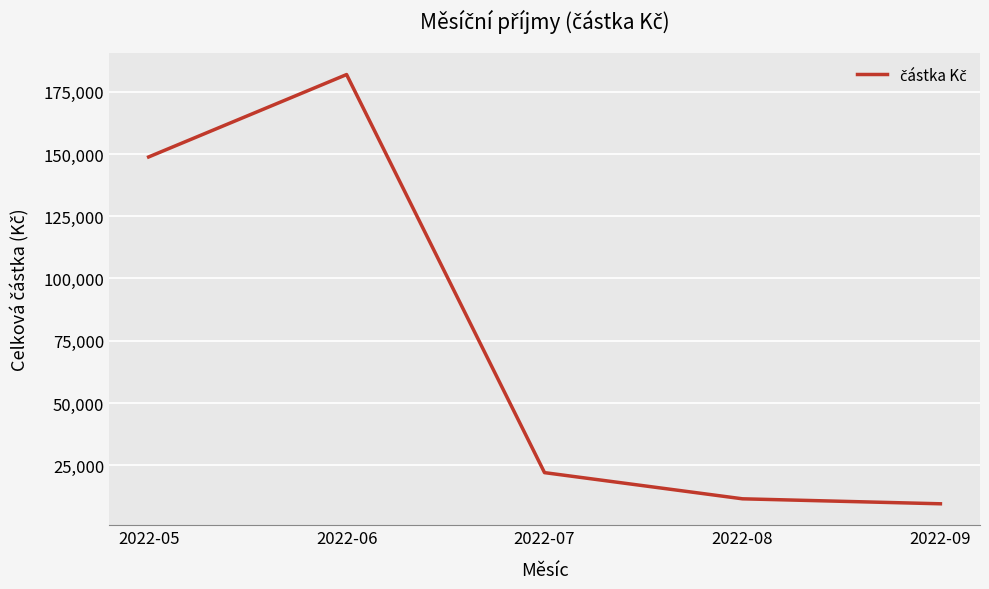

True or false: the data has more than 1 interior local peaks.

False